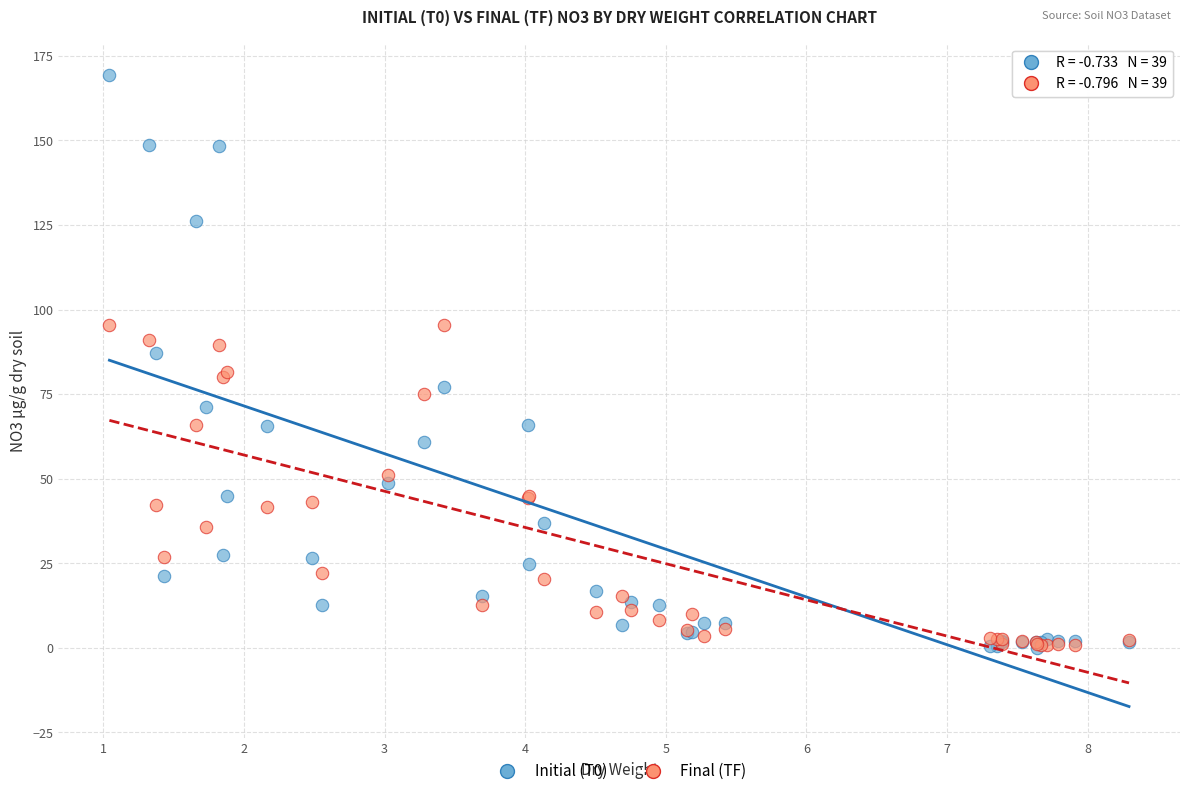

What are all the series names shown in the legend?

Initial (T0), Final (TF)